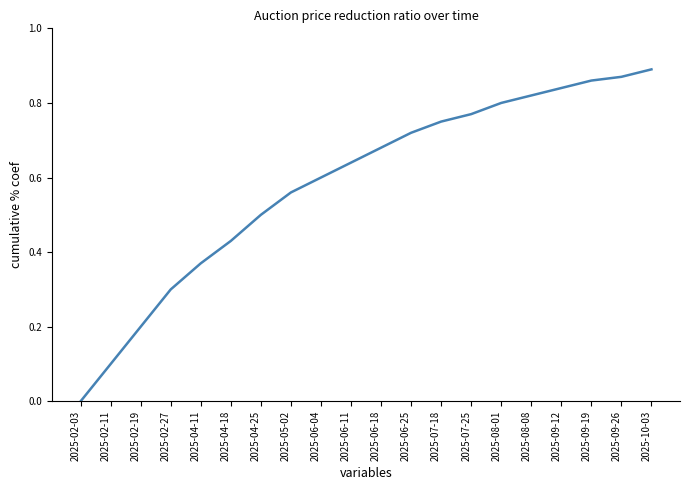

Count the number of values greater than 0.

19